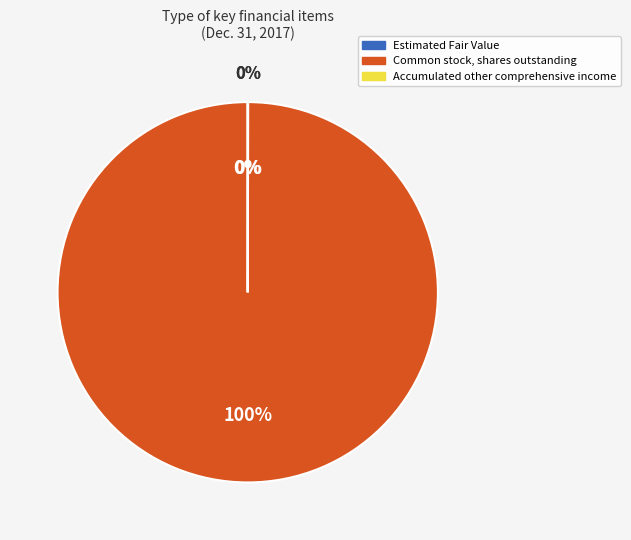

Rank the categories by value from lowest to highest.

Accumulated other comprehensive income, Estimated Fair Value, Common stock, shares outstanding